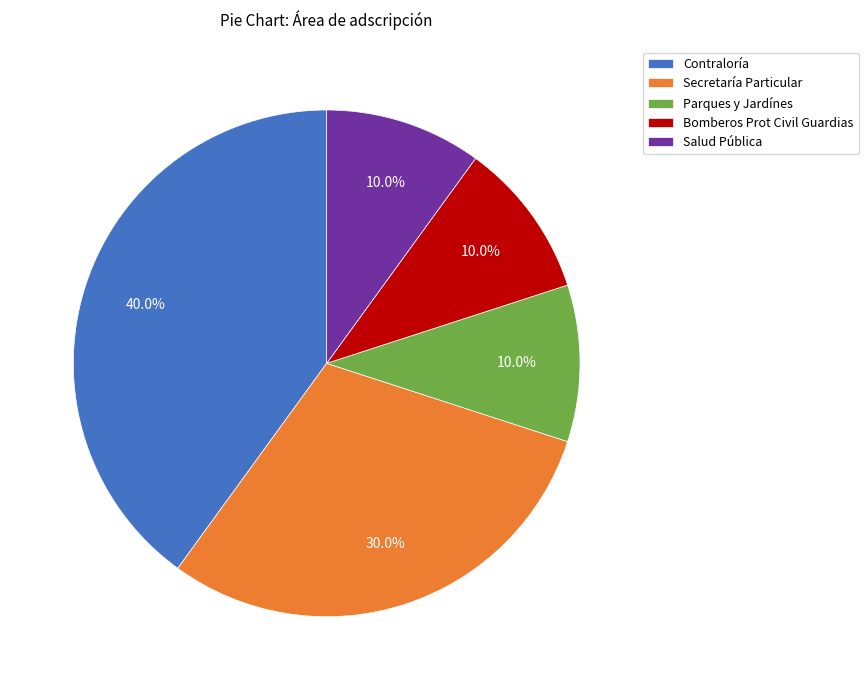

To the nearest percent, what is the average slice percentage?

20%